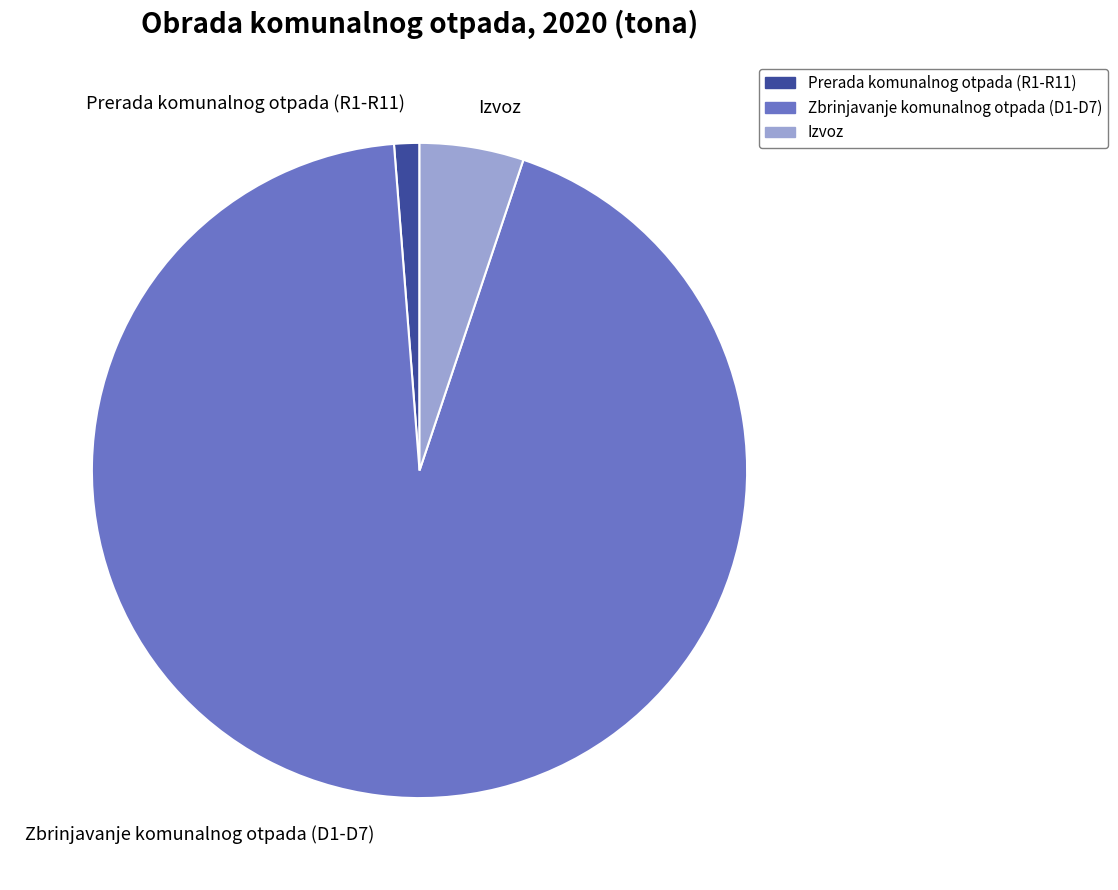

Which has a higher value, Zbrinjavanje komunalnog otpada (D1-D7) or Prerada komunalnog otpada (R1-R11)?

Zbrinjavanje komunalnog otpada (D1-D7)